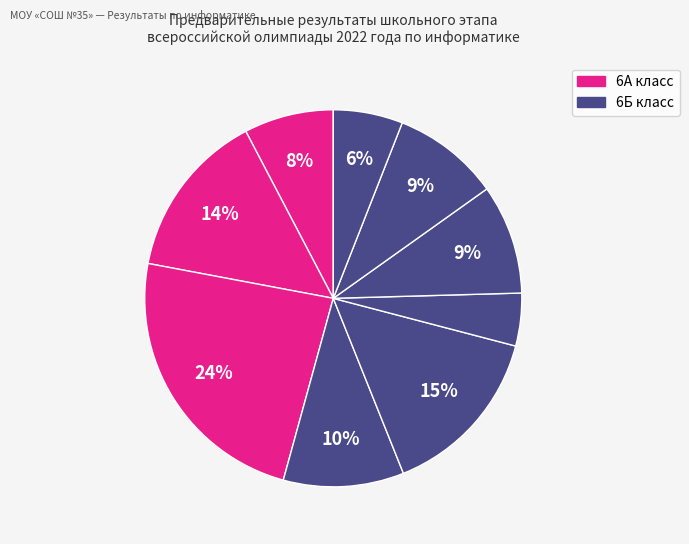

Count the number of slices in the pie.

9